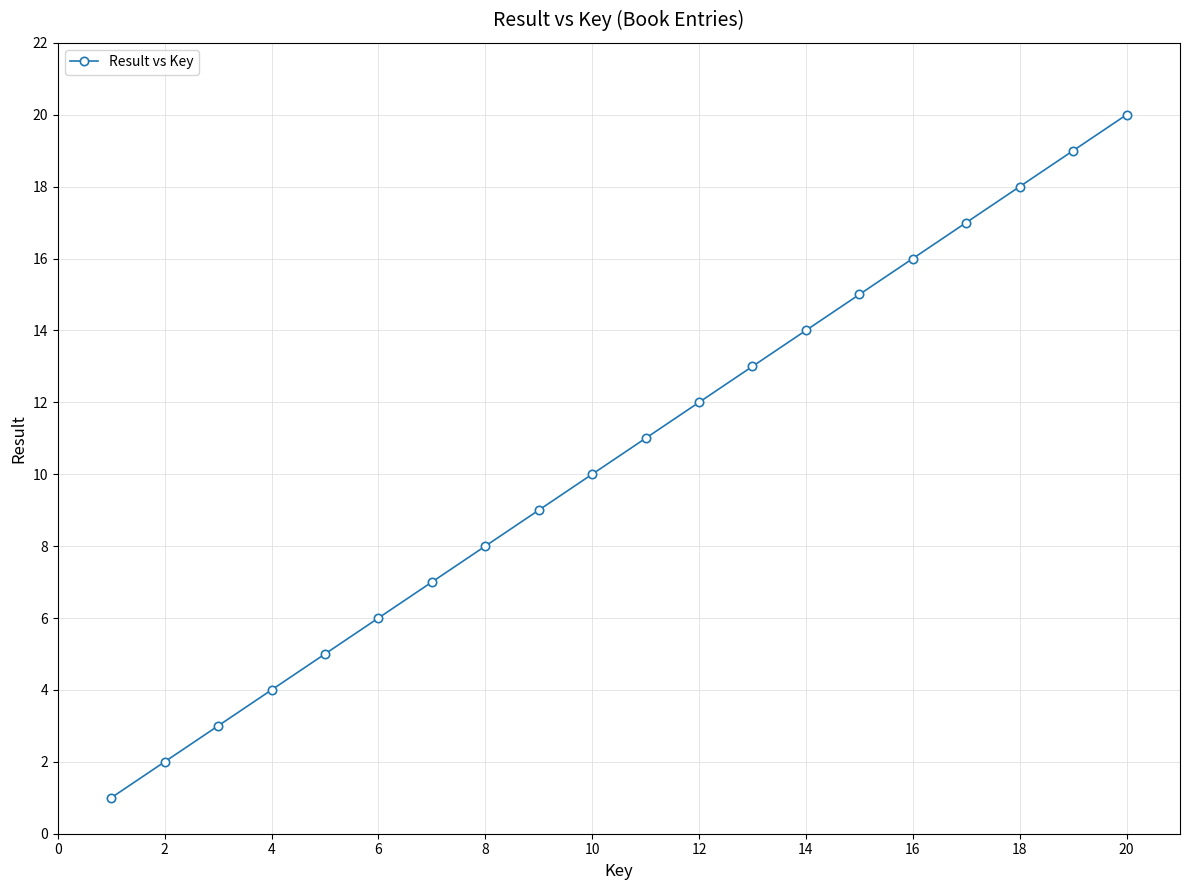

True or false: the data has more than 0 interior local peaks.

False